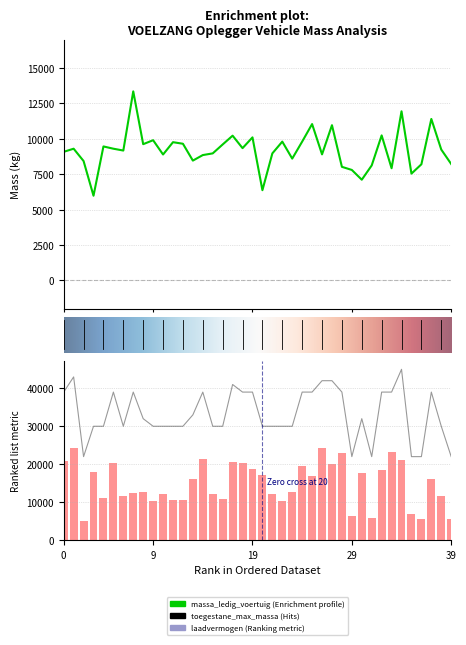

What is the sum of the massa_ledig_voertuig values at OG95DF and OG73YH?

15970